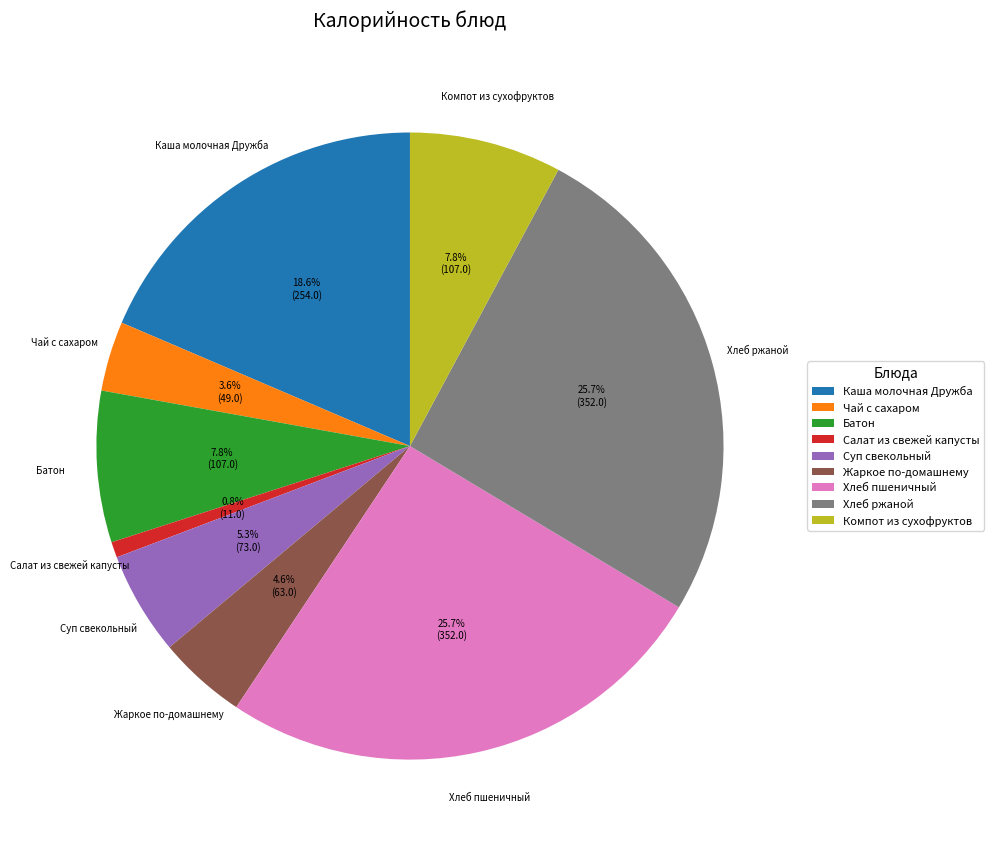

Between Чай с сахаром and Хлеб ржаной, which is larger?

Хлеб ржаной